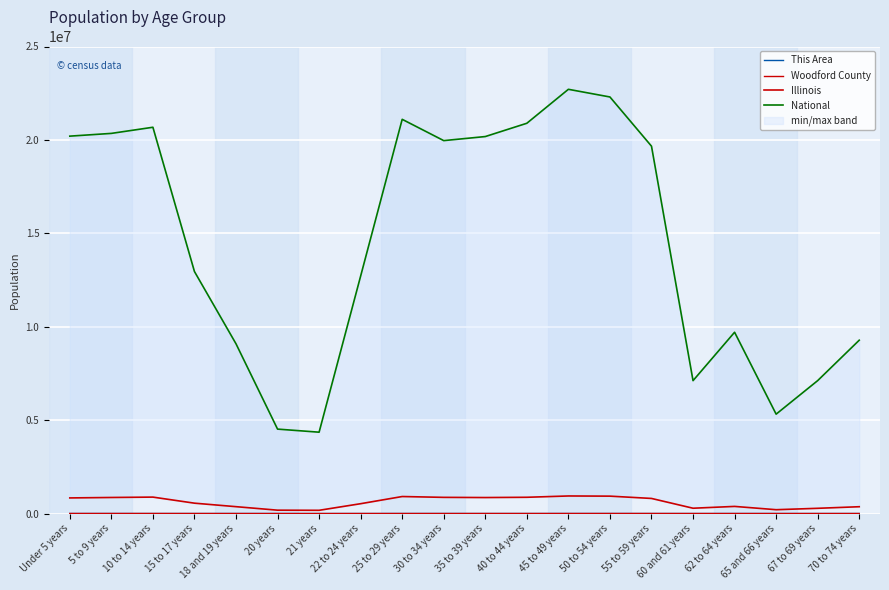

Reading left to right, transcribe all the data shown in this chart.

This Area: 34	43	44	28	12	6	8	5	25	27	26	29	44	43	32	11	11	12	8	14
Woodford County: 2528	2758	2952	1752	1123	458	491	1105	1947	2205	2214	2487	2950	3020	2787	958	1207	694	939	1202
Illinois: 835577	859405	879448	554749	367343	179613	172795	526556	910273	865684	855790	870100	940094	930785	807778	284180	381249	205270	279790	364475
National: 20201362	20348657	20677194	12954254	9086089	4519129	4354294	12712576	21101849	19962099	20179642	20890964	22708591	22298125	19664805	7113727	9704197	5319902	7115361	9278166